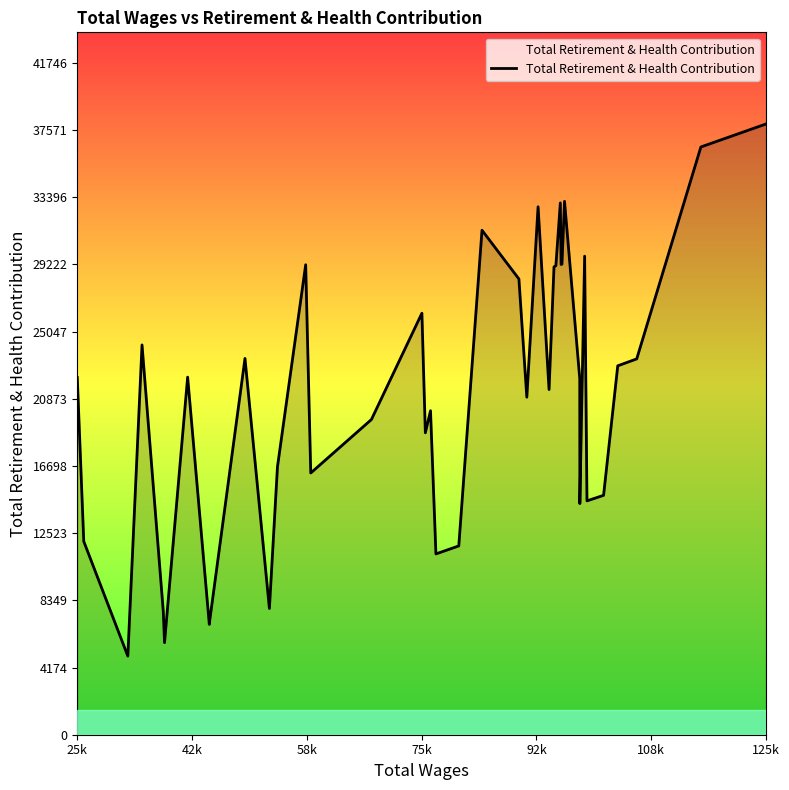

What is the smallest value displayed?

4884